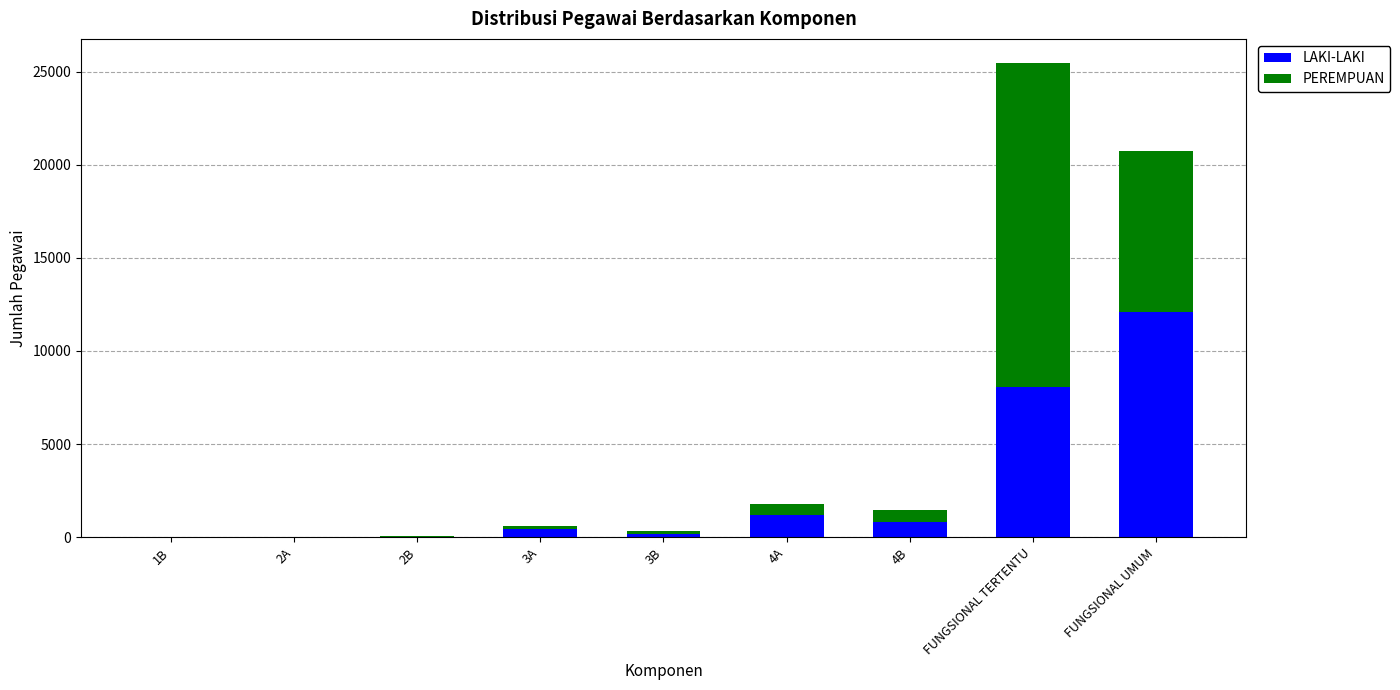

Where is LAKI-LAKI nearest to the value 6053?

FUNGSIONAL TERTENTU